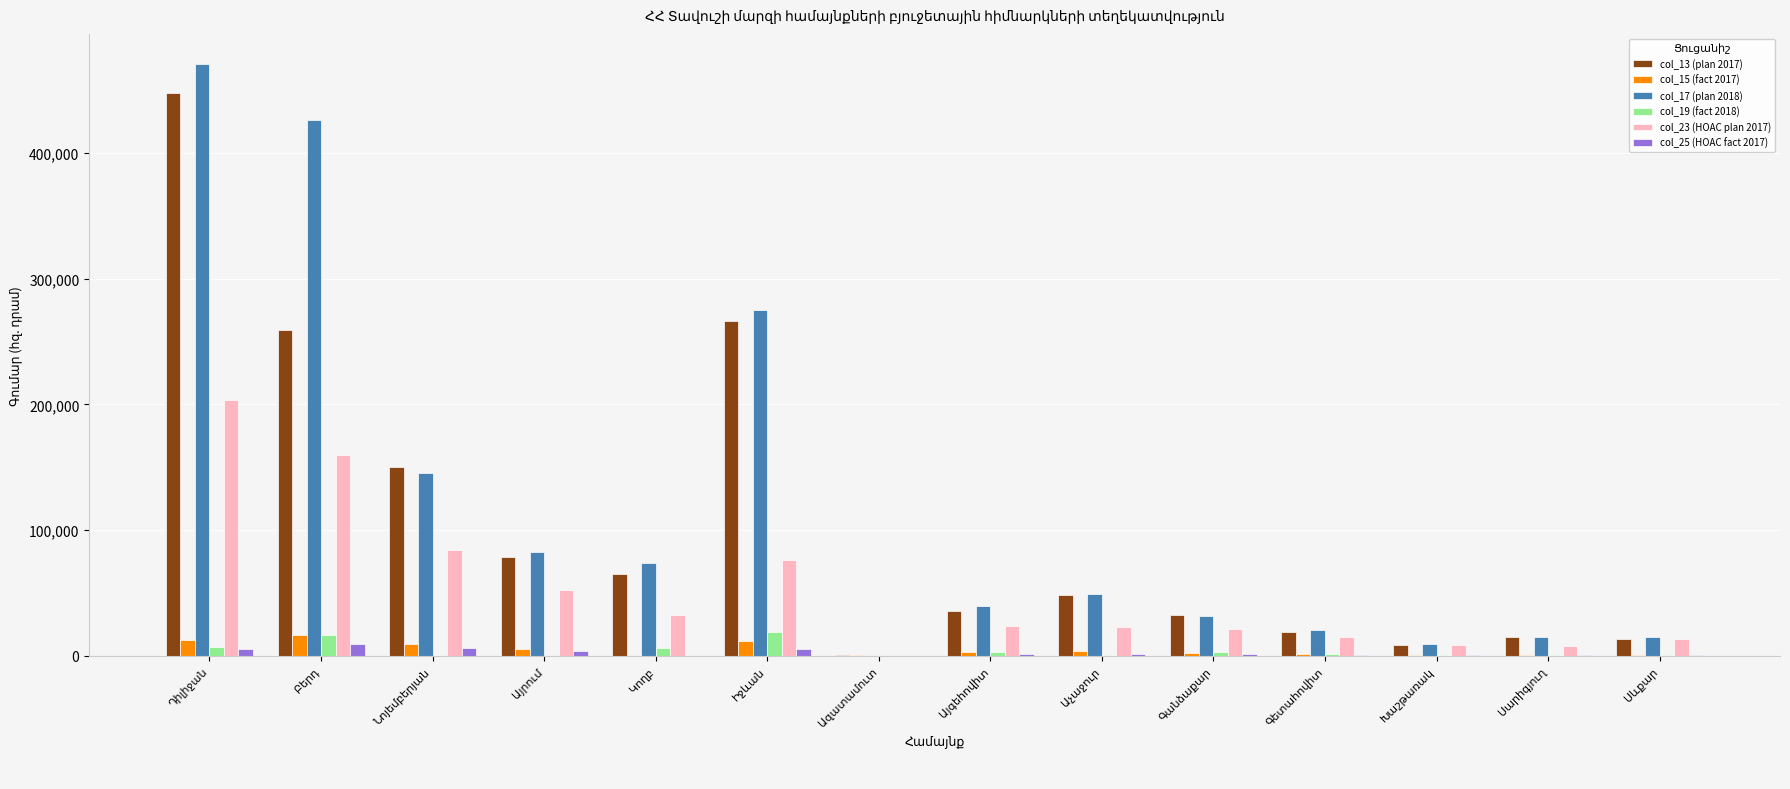

What is the maximum value shown in the chart?

471084.0